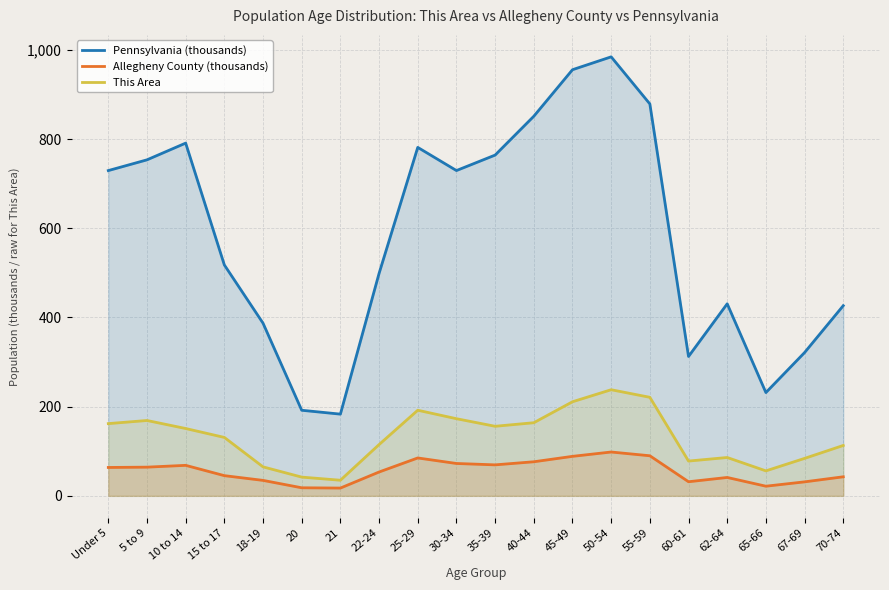

True or false: This Area has a value of 151.0 at 10 to 14.

True